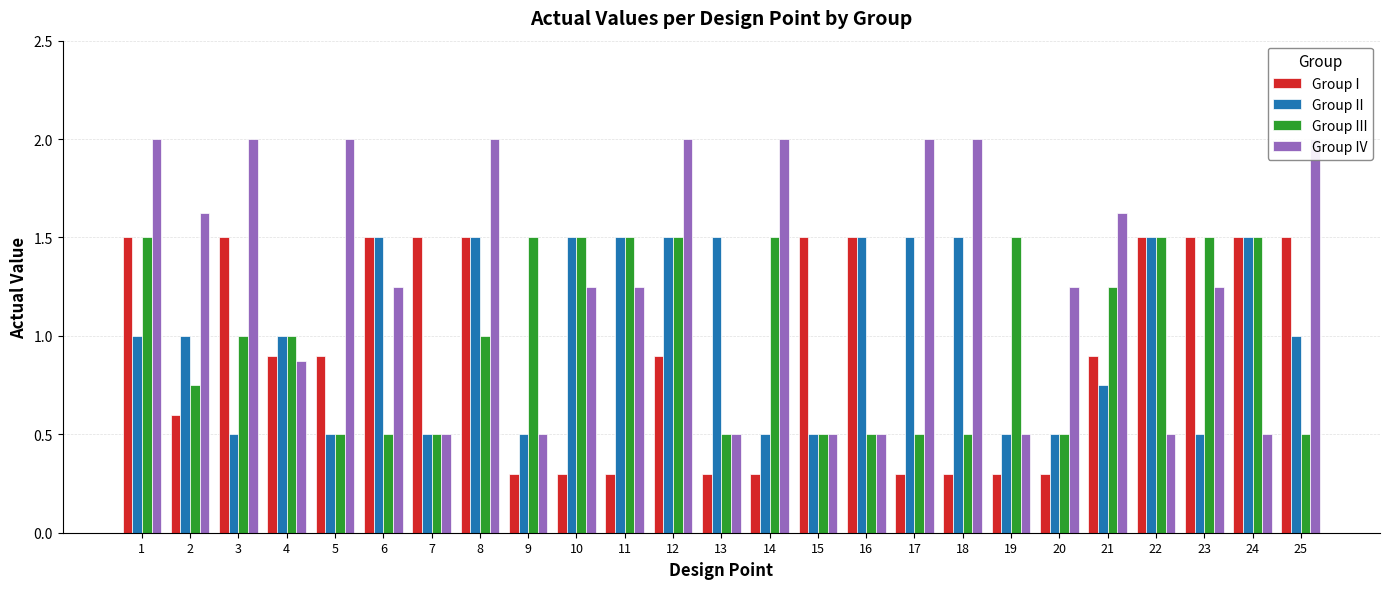

Rank the categories by Group III value from lowest to highest.

5, 6, 7, 13, 15, 16, 17, 18, 20, 25, 2, 3, 4, 8, 21, 1, 9, 10, 11, 12, 14, 19, 22, 23, 24